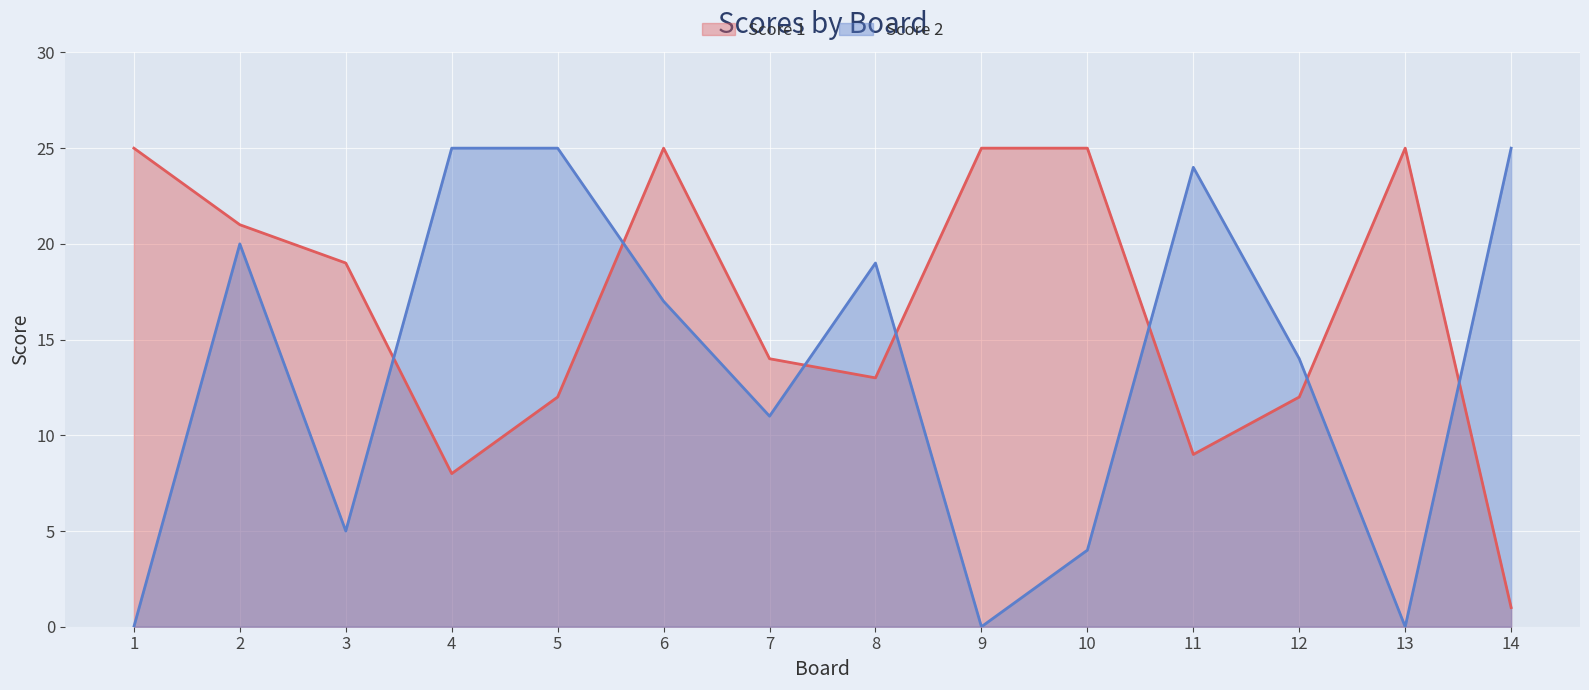

How many data points in Score 2 are above 17?

6